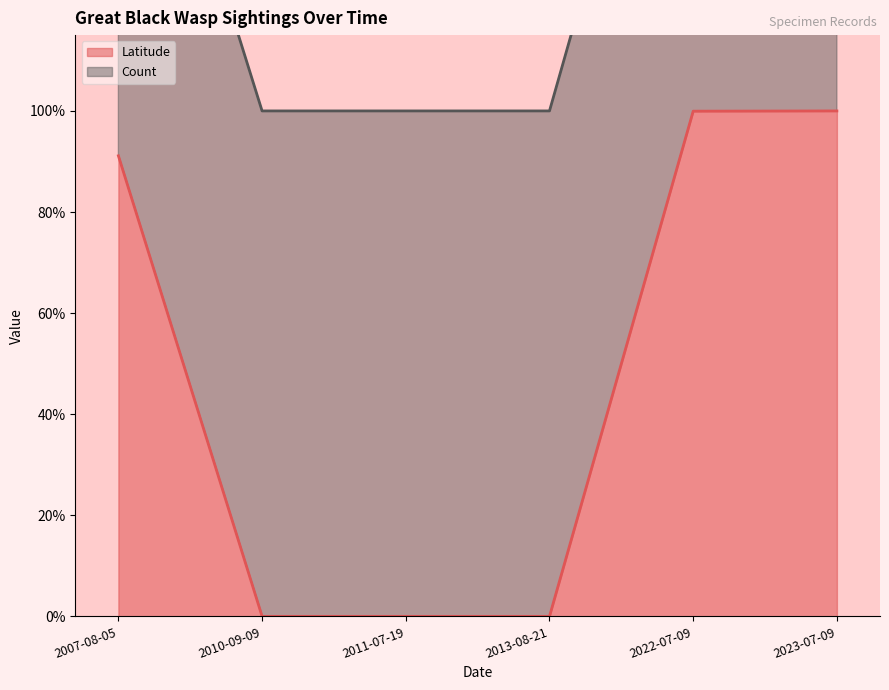

The chart shows a value of 0.0 at 2011-07-19. True or false?

True